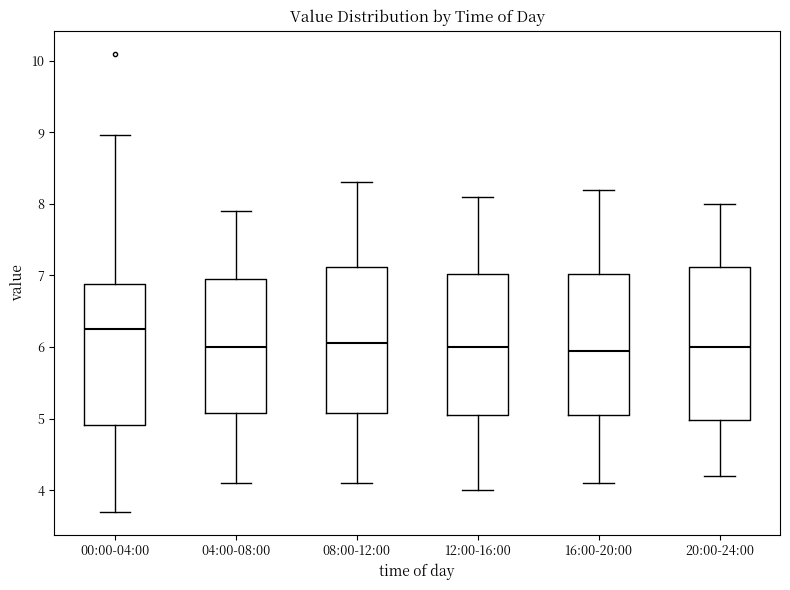

Where is the upper edge of the box for 04:00-08:00 on the y-axis? The values are not printed on the chart, so give them approximately, as read against the axis.

7.0